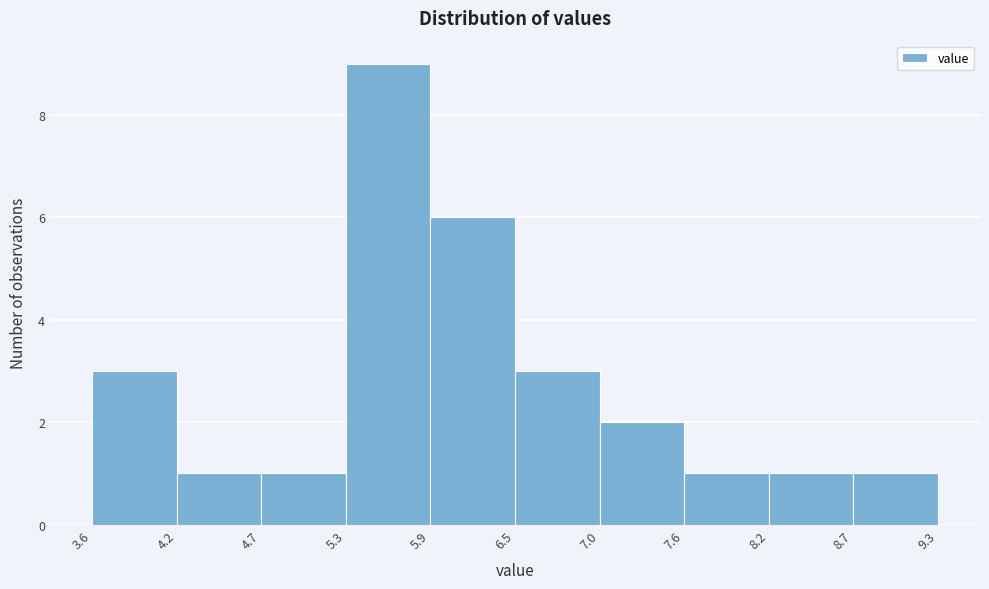

Over which range of the x-axis is the bar tallest?

5.3 to 5.9